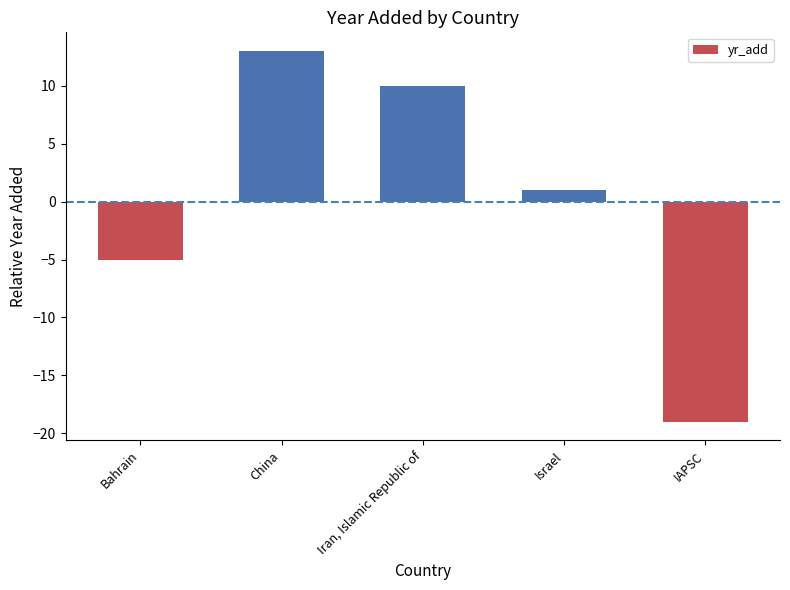

At which category does the chart reach its minimum across all series?

IAPSC